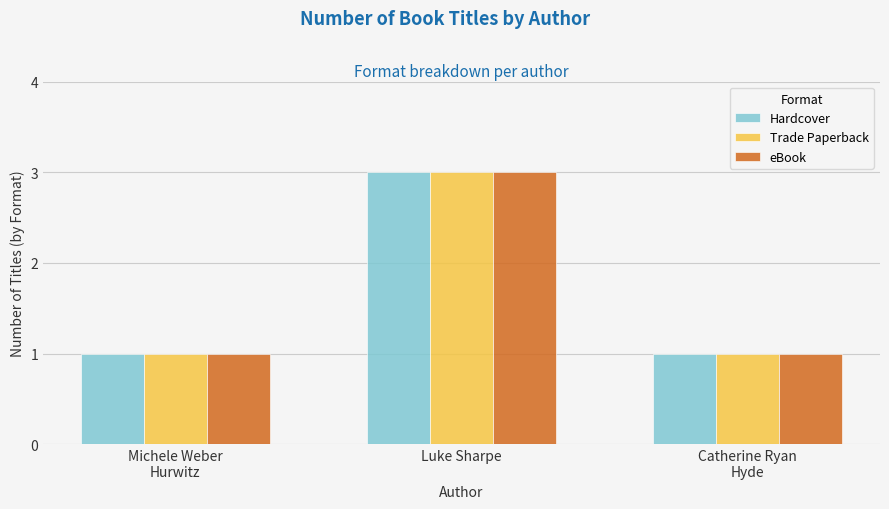

What is the label of the 3rd bar from the left?

Catherine Ryan
Hyde